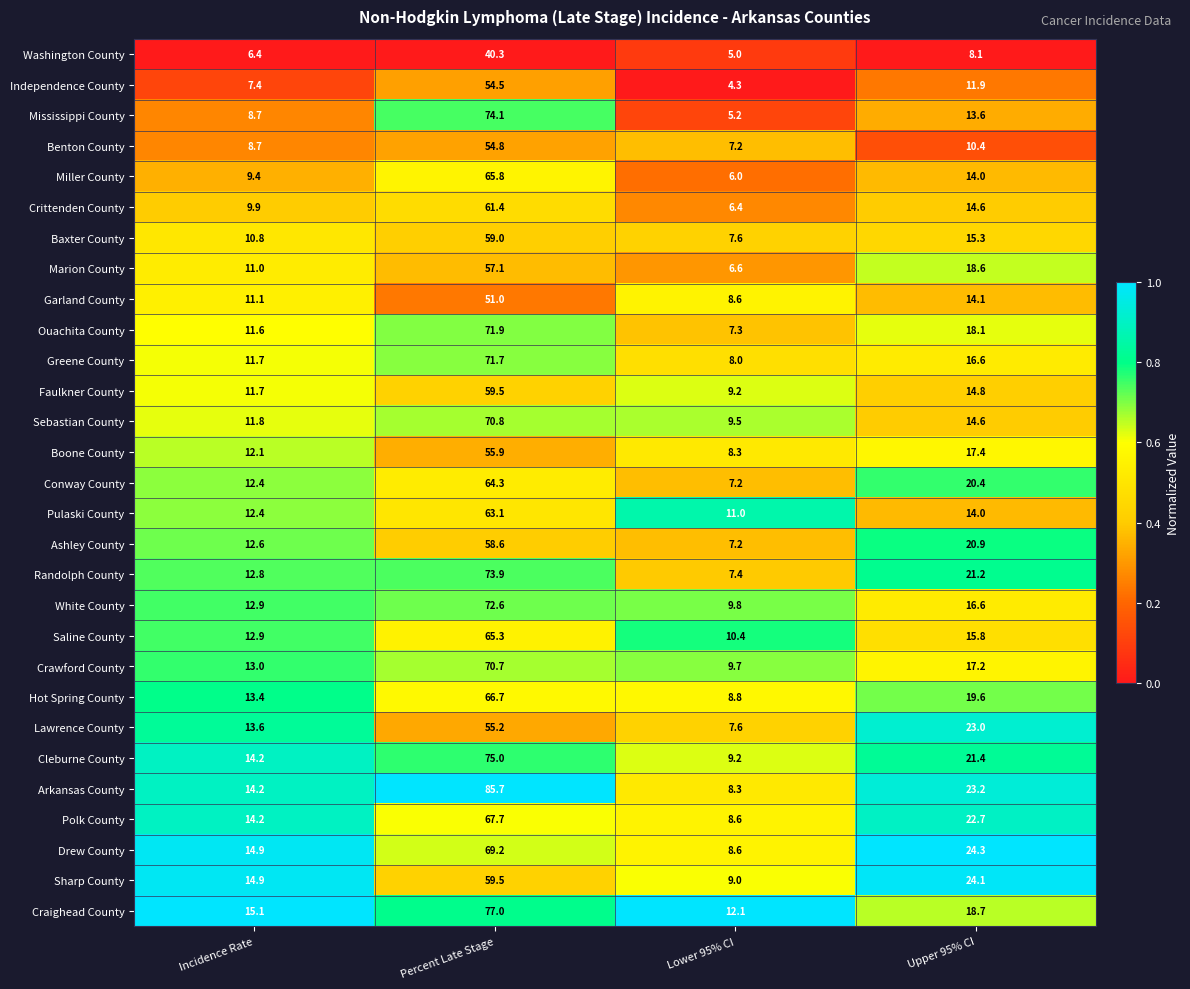

List the labels in order of Polk County value, smallest first.

Lower 95% CI, Incidence Rate, Upper 95% CI, Percent Late Stage